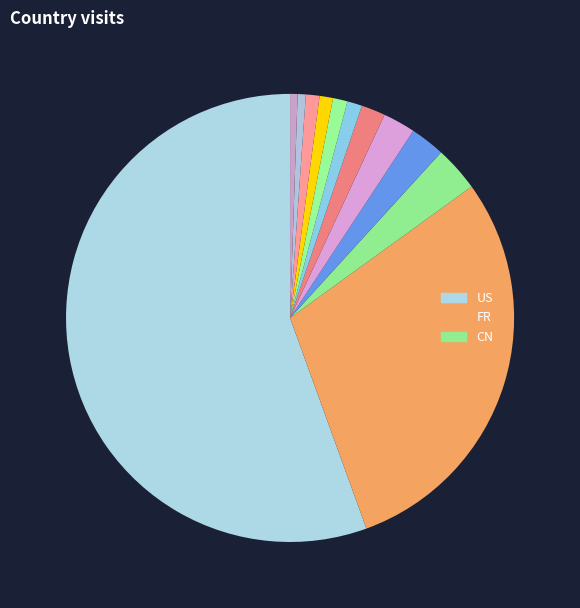

Is there a majority slice in this chart?

Yes